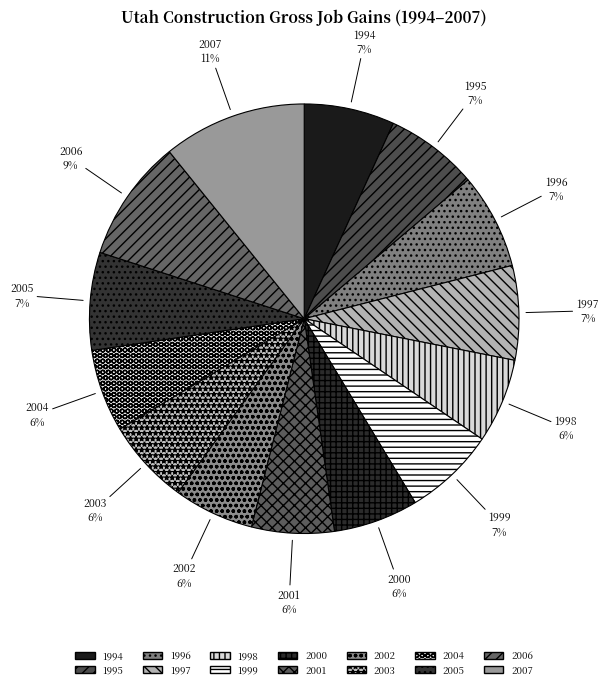

To the nearest percent, what is the difference between the 2003 and 1997 slice percentages?

1%